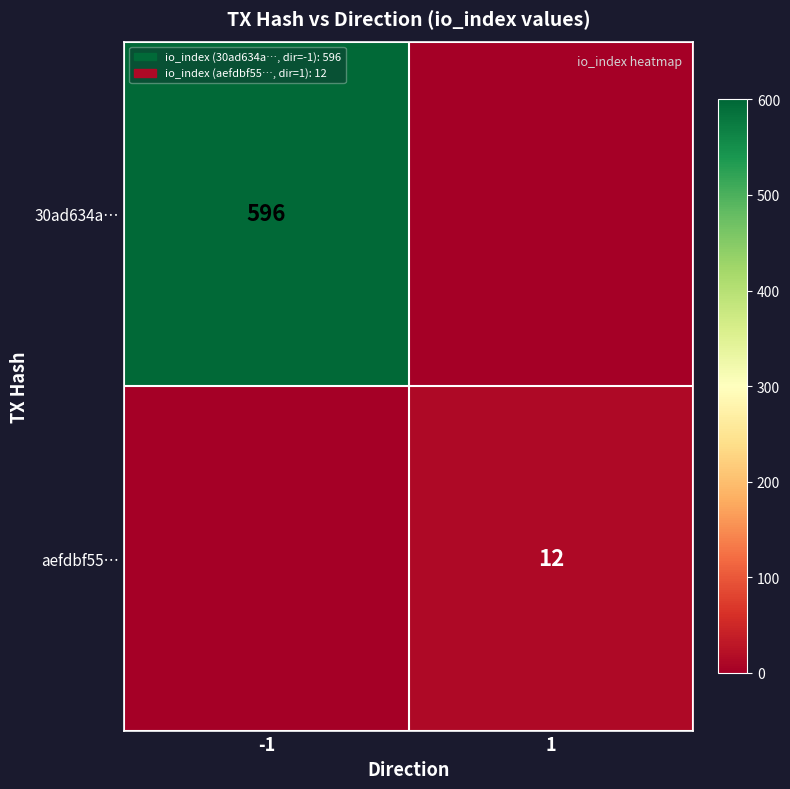

Is the value of 30ad634a… at -1 greater than the value of aefdbf55… at 1?

Yes